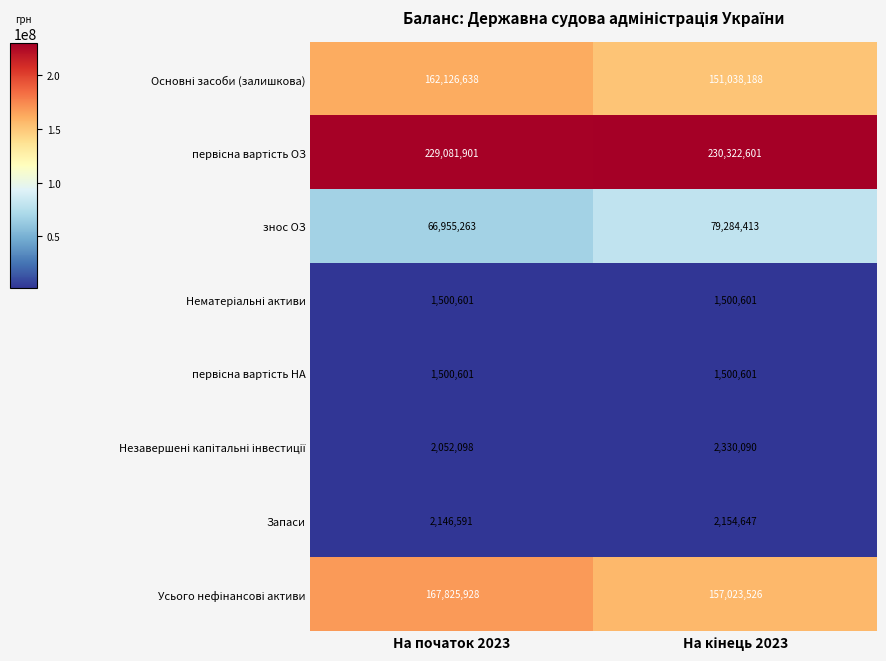

Which series has the widest spread of values?

знос ОЗ